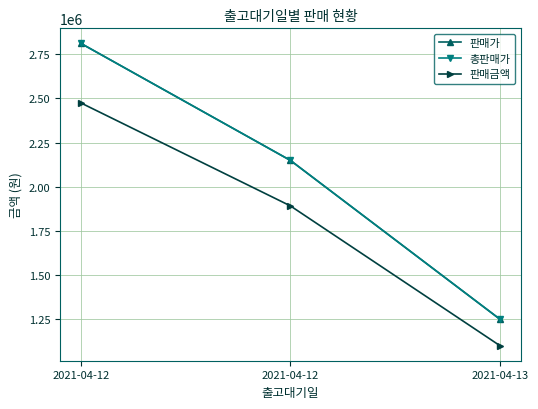

At which label is 판매가 closest to 2030515?

2021-04-12